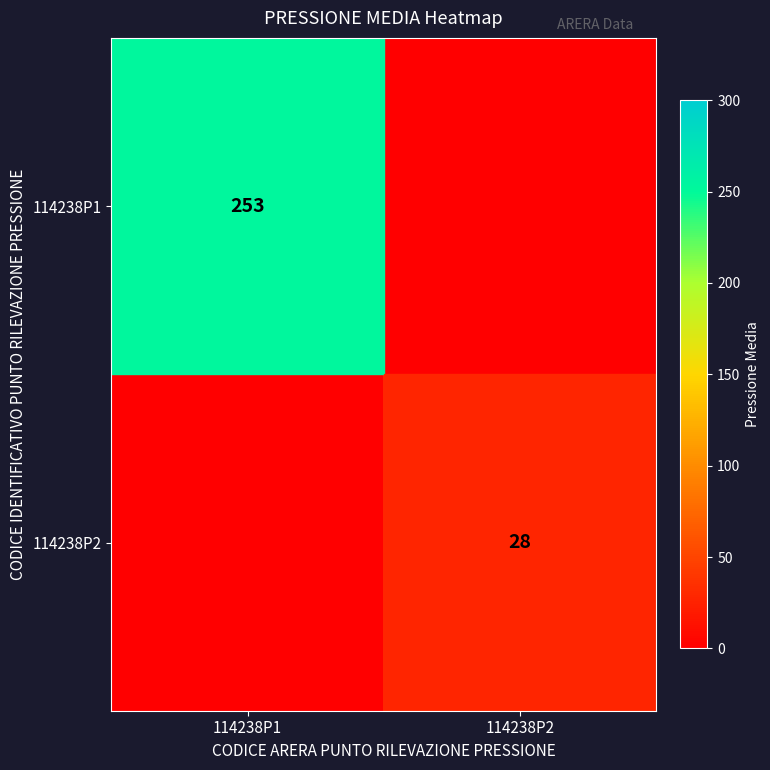

Which category has the highest value across all series?

114238P1